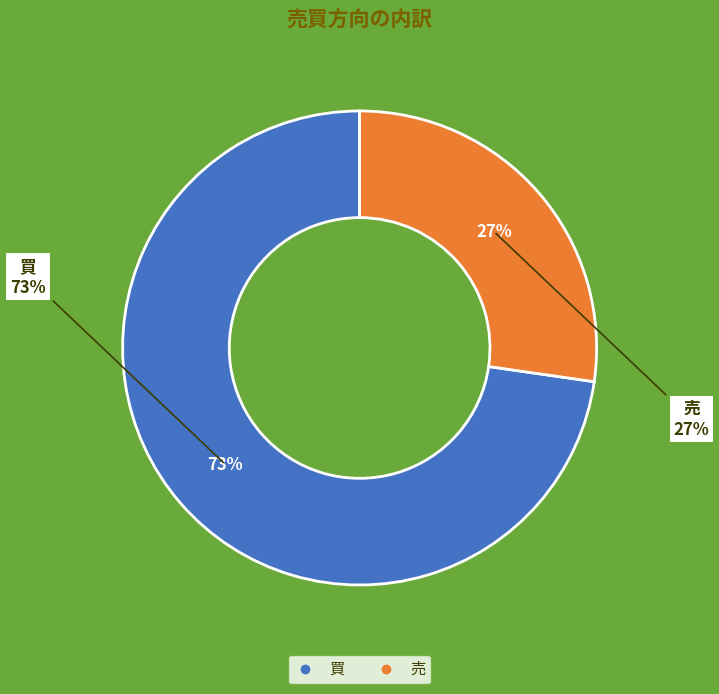

Approximately how many times larger is the value at 買 compared to 売?

2.7